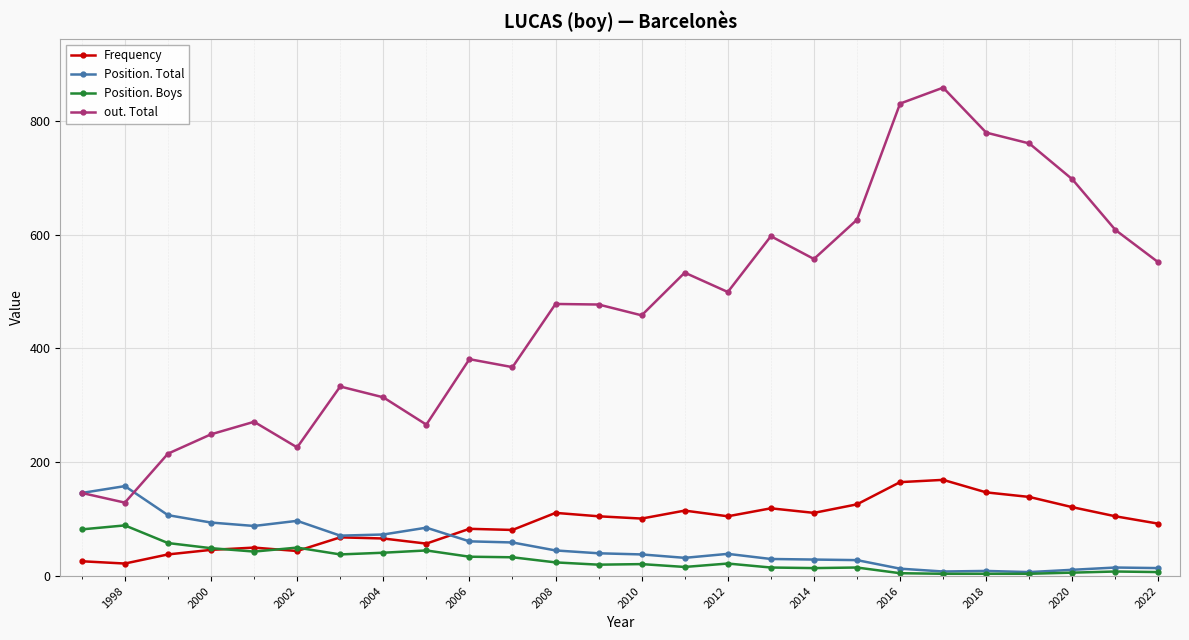

What is the minimum value for out. Total?

129